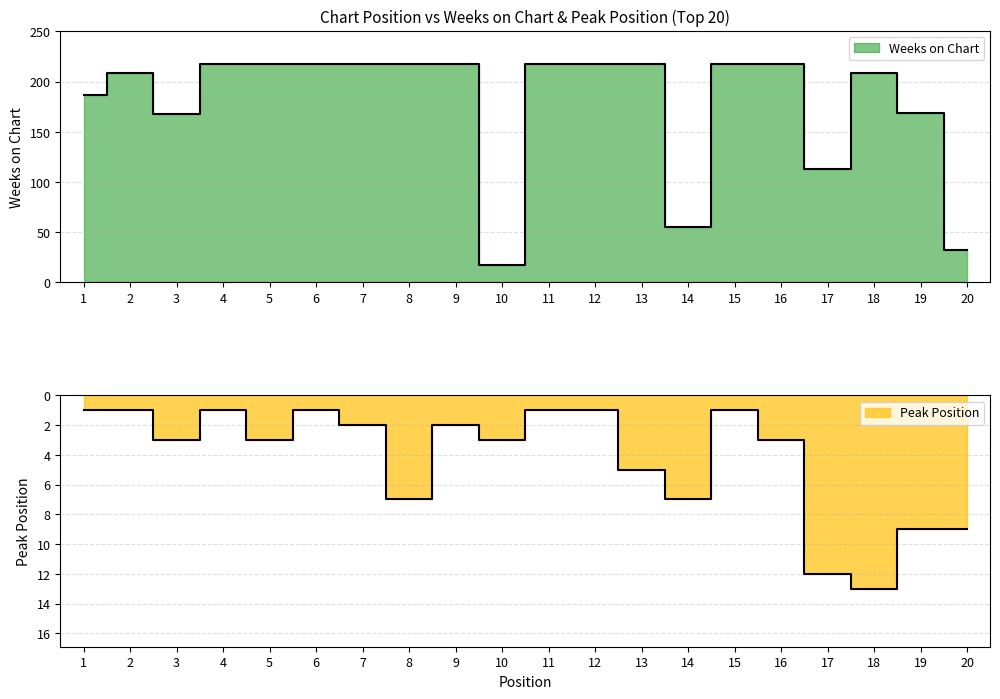

Reading right to left, list all the values displayed in this chart.

Weeks on Chart: 32	169	209	113	218	218	55	218	218	218	17	218	218	218	218	218	218	168	209	187
Peak Position: 9	9	13	12	3	1	7	5	1	1	3	2	7	2	1	3	1	3	1	1